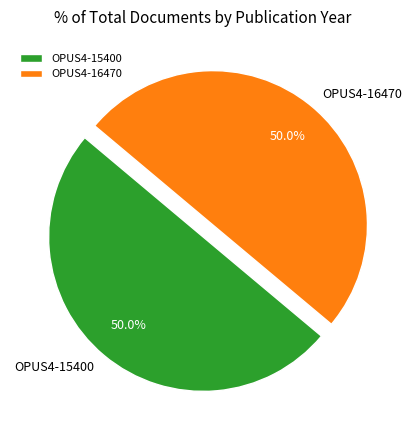

The OPUS4-16470 slice represents 50% of the pie. True or false?

True